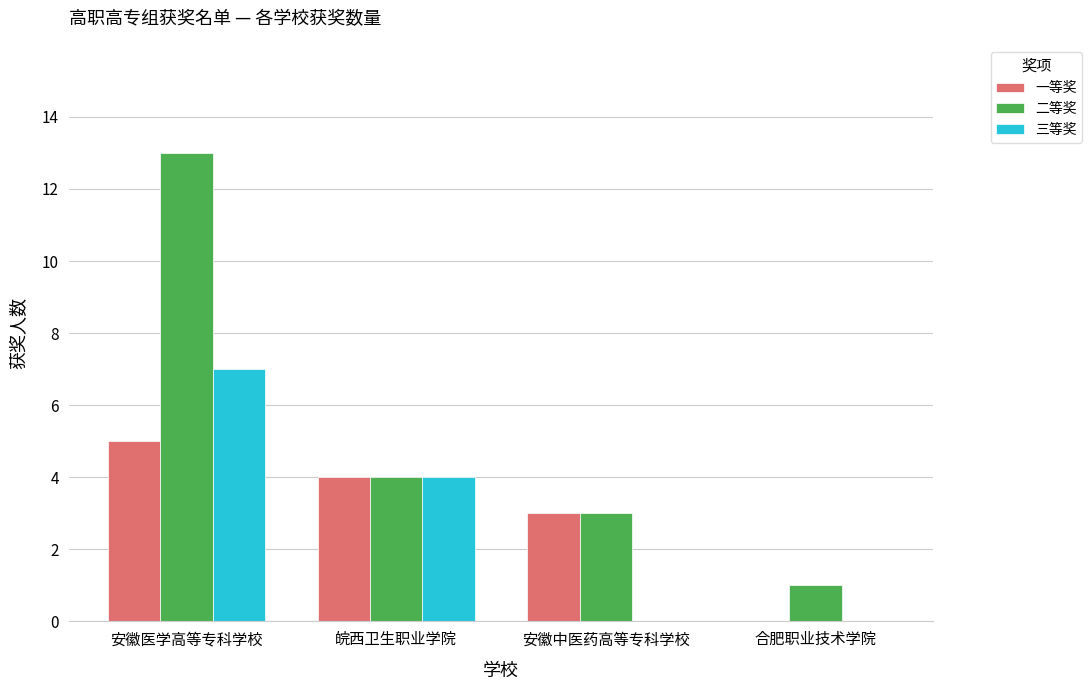

Is it true that 二等奖 equals 2 at 安徽中医药高等专科学校?

False